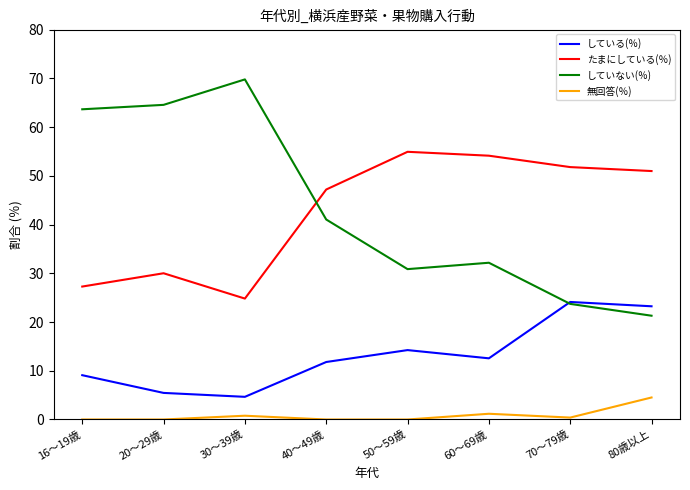

Is it true that していない(％) equals 19.3 at 50～59歳?

False